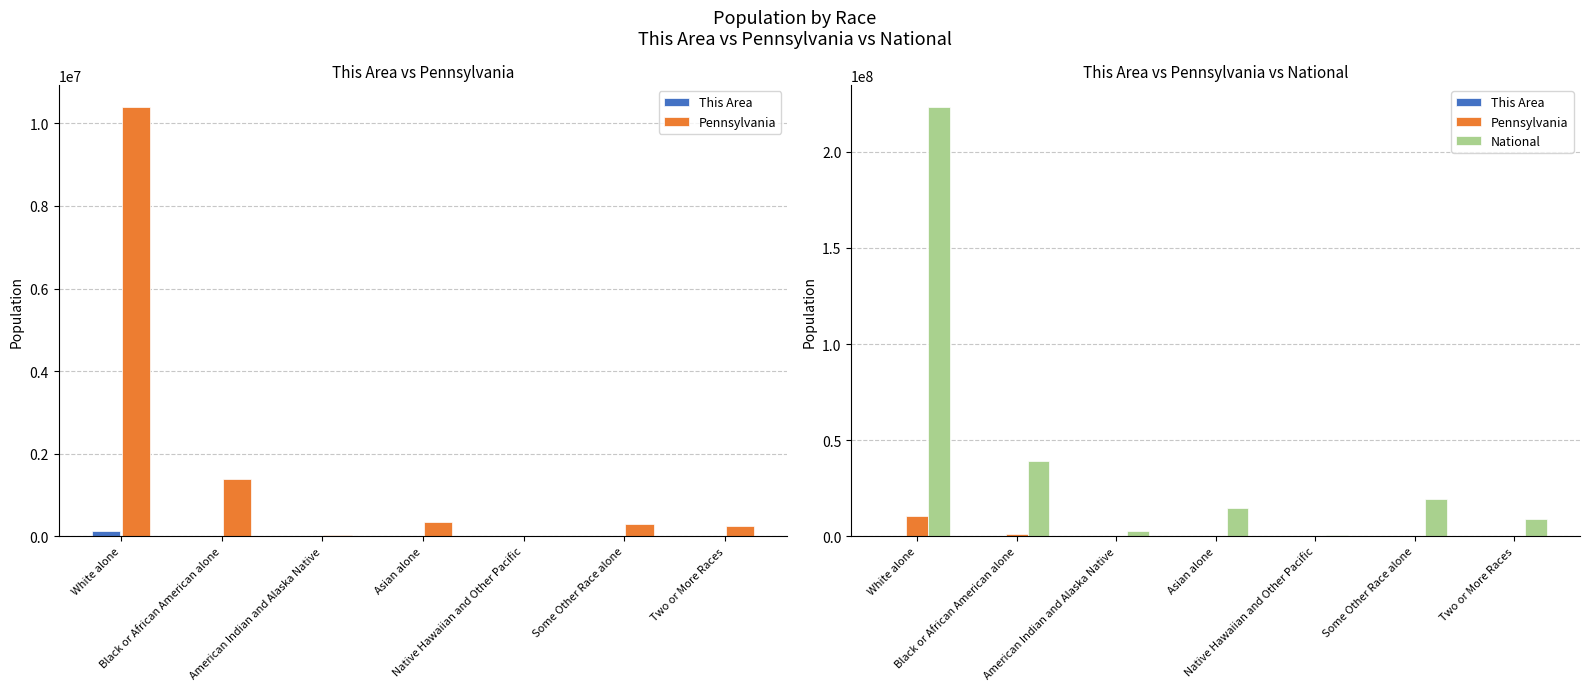

What position from the right is Native Hawaiian and Other Pacific?

3